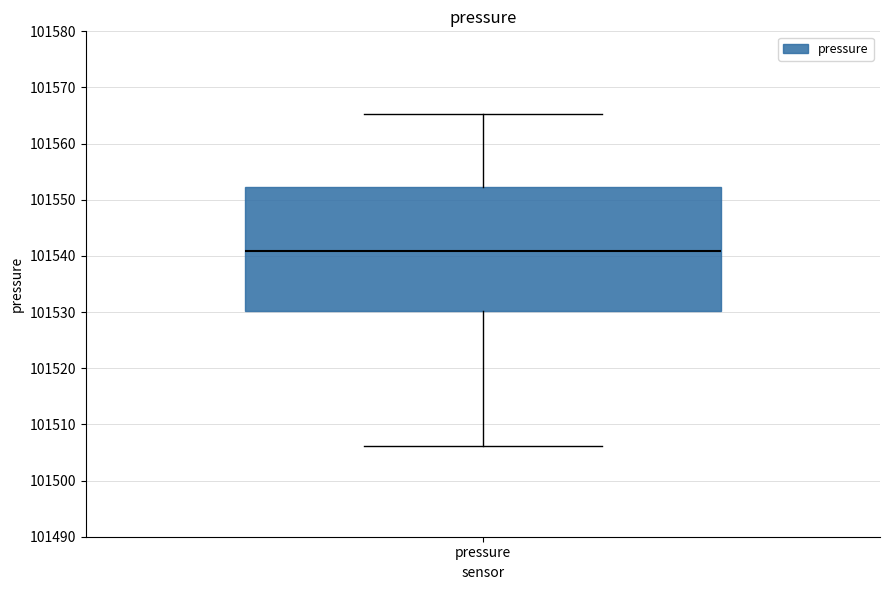

Where does the lower whisker of the box for pressure end on the y-axis? The values are not printed on the chart, so give them approximately, as read against the axis.

101506